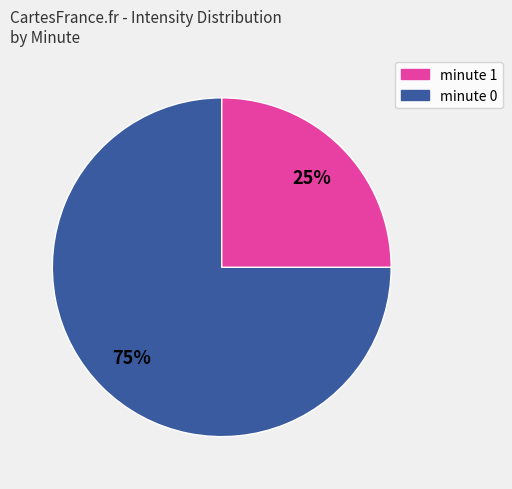

To the nearest percent, what is the difference between the largest and smallest slice percentages?

50%